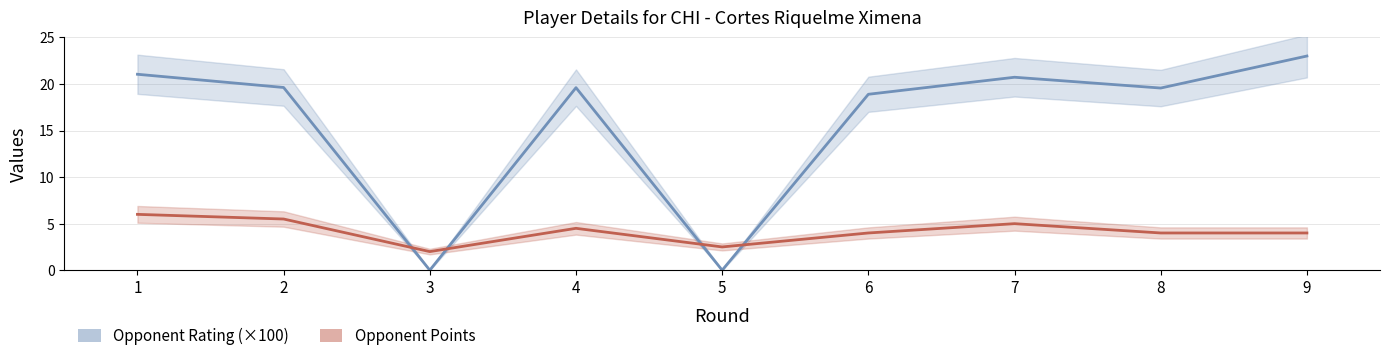

Does the chart display data point markers on the line(s)?

No